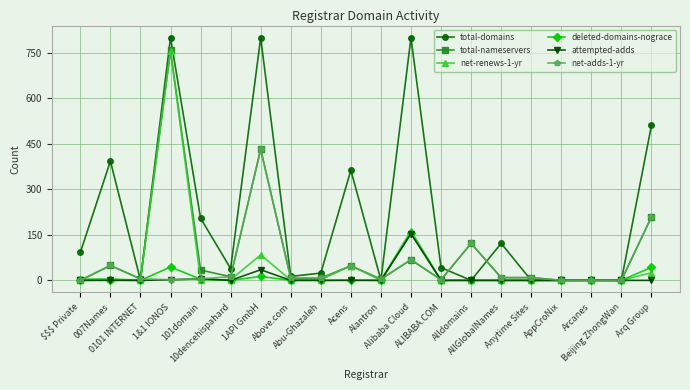

Where is the first local maximum for total-nameservers?

007Names